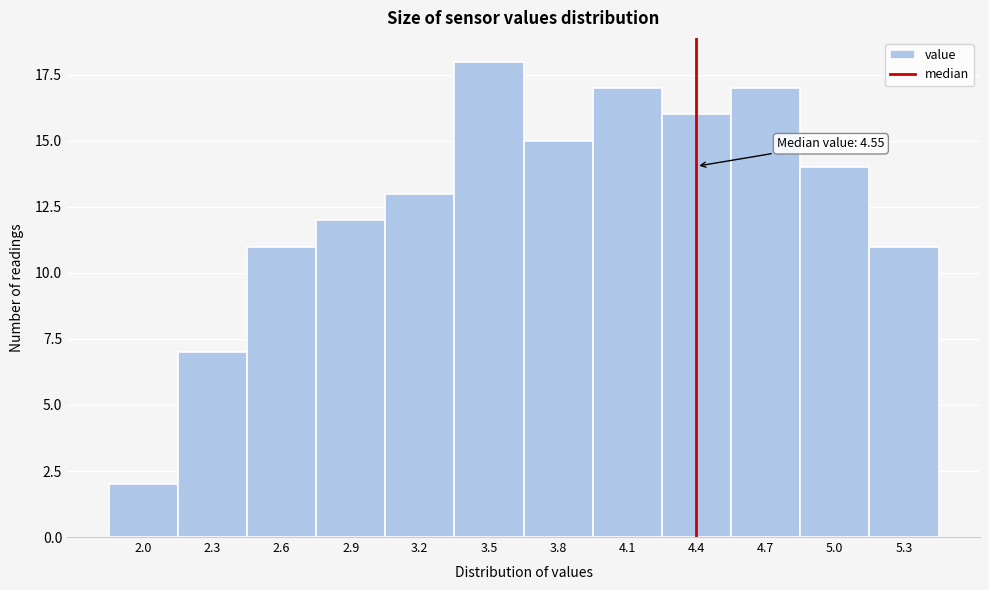

Reading left to right, what are all the values shown in this chart?

2.0=2	2.3=7	2.6=11	2.9=12	3.2=13	3.5=18	3.8=15	4.1=17	4.4=16	4.7=17	5.0=14	5.3=11